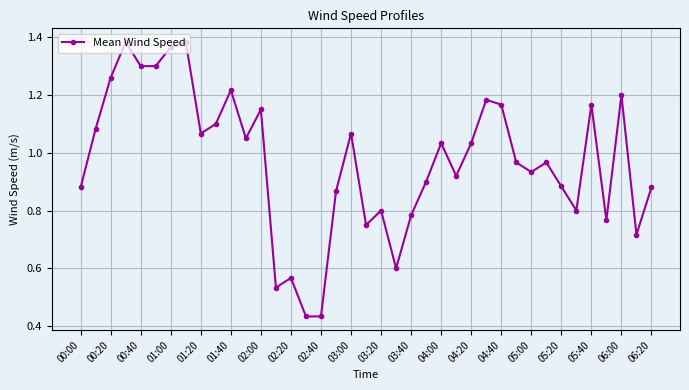

What is the sum of all values?

37.9